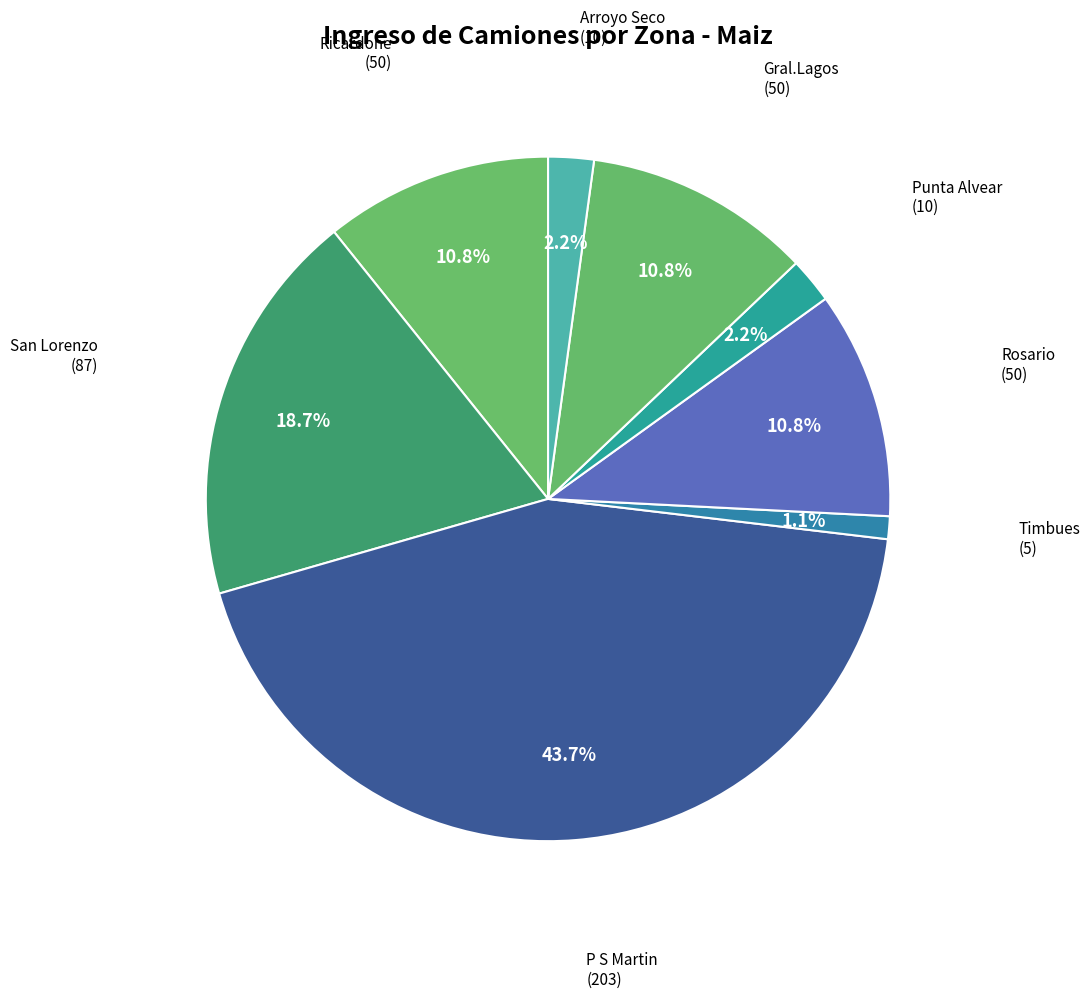

How many segments does this pie chart have?

8